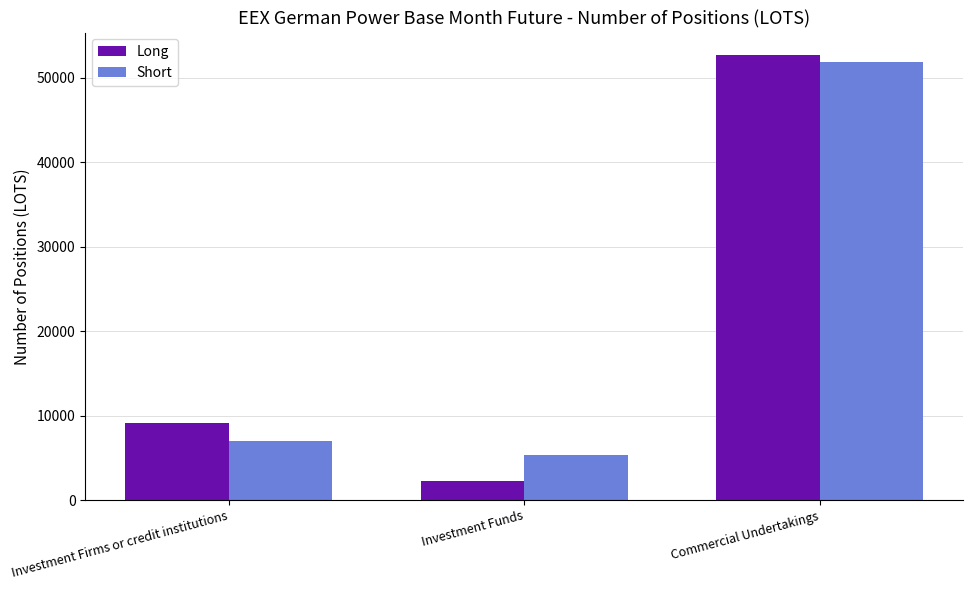

How many series are shown in this chart?

2